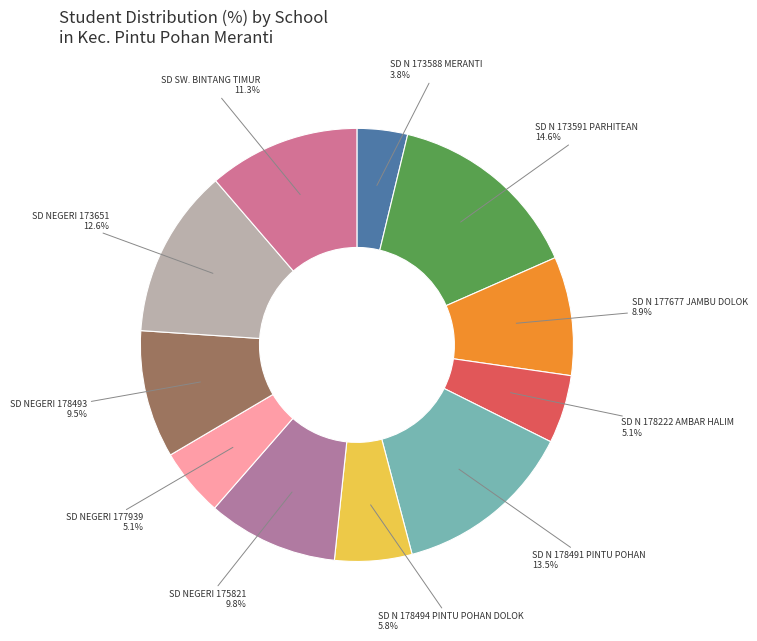

Approximately how many times larger is the value at SD N 178491 PINTU POHAN compared to SD NEGERI 175821?

1.4